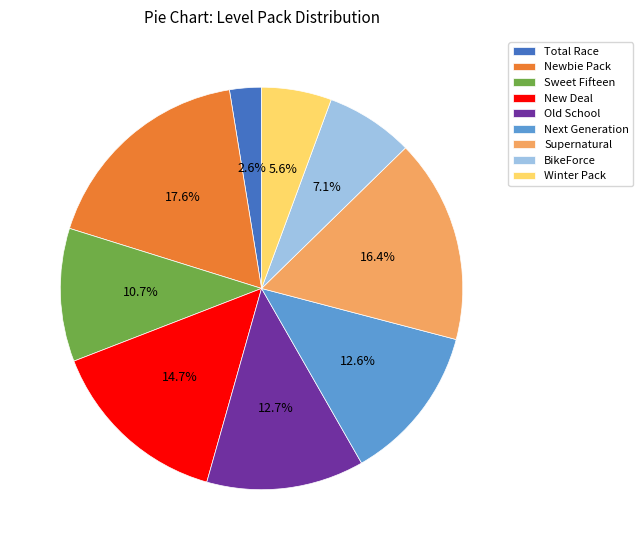

To the nearest percent, what is the average slice percentage?

11%